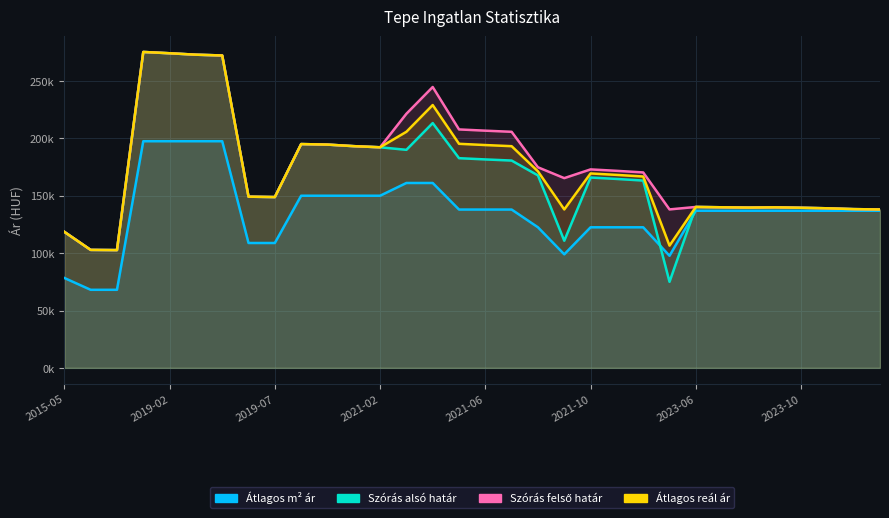

The Atlagos negyzetmeter ar series shows 42924 at 10. True or false?

False